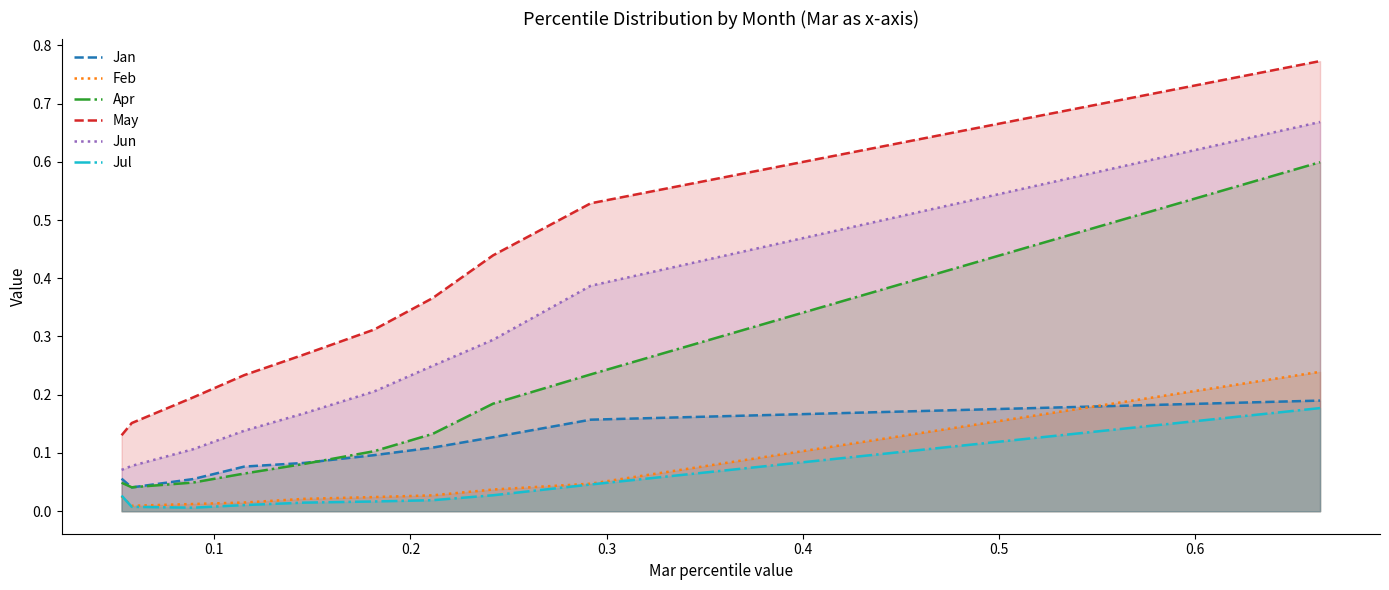

List the series in order of their peak value, lowest first.

Jul, Jan, Feb, Apr, Jun, May